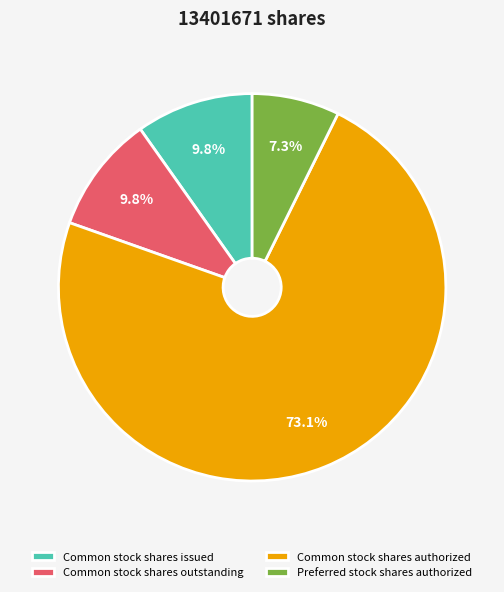

How many slices are in this pie chart?

4